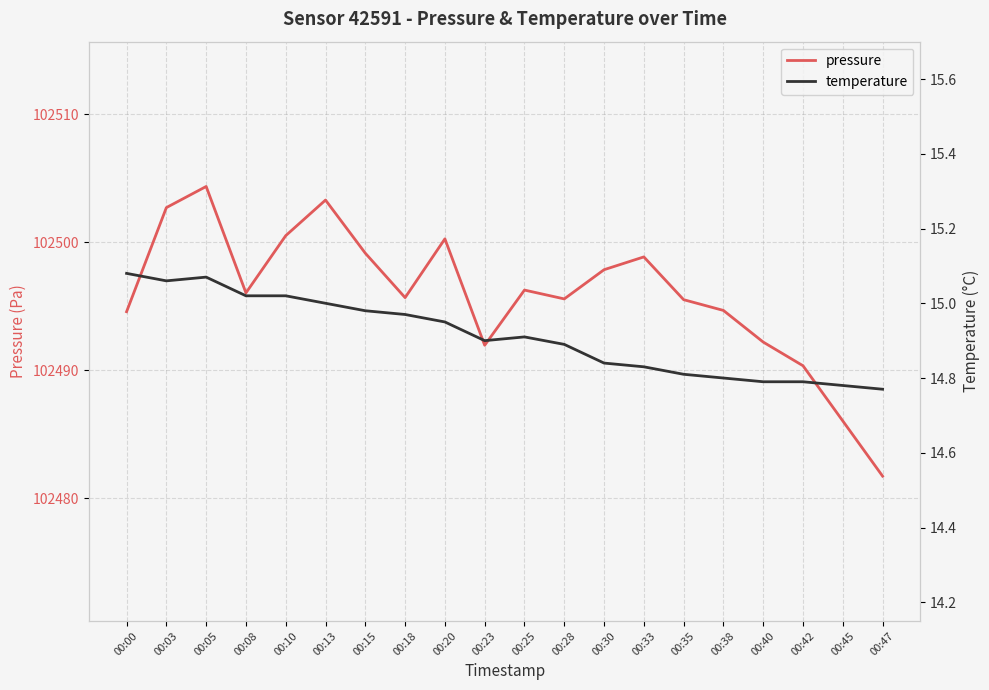

What is the value of the pressure point at the 13th from the left?

102497.8